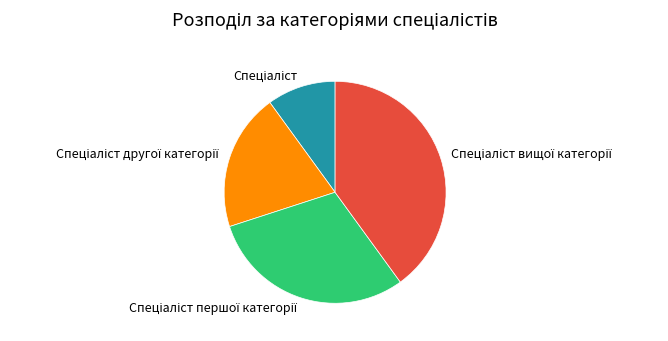

Does any single category account for the majority?

No